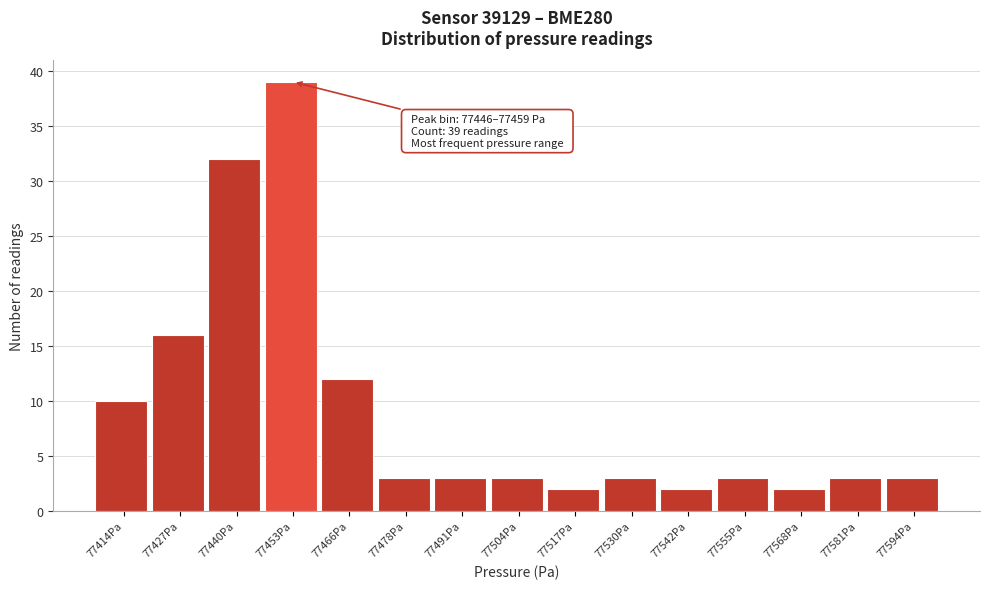

Which range on the x-axis has the tallest bar?

77446.4 to 77459.2